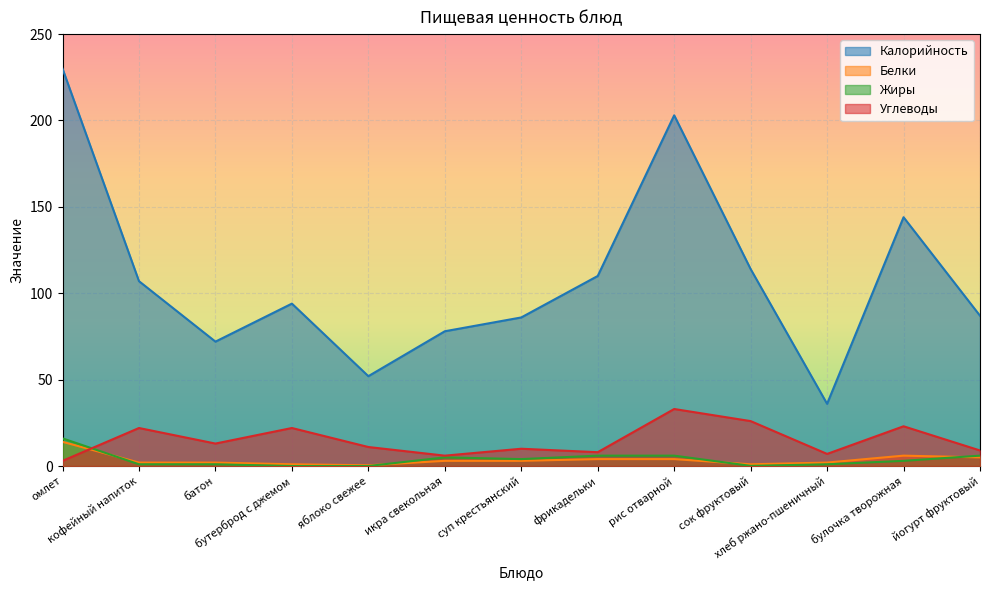

True or false: Белки and Углеводы intersect in this chart.

True